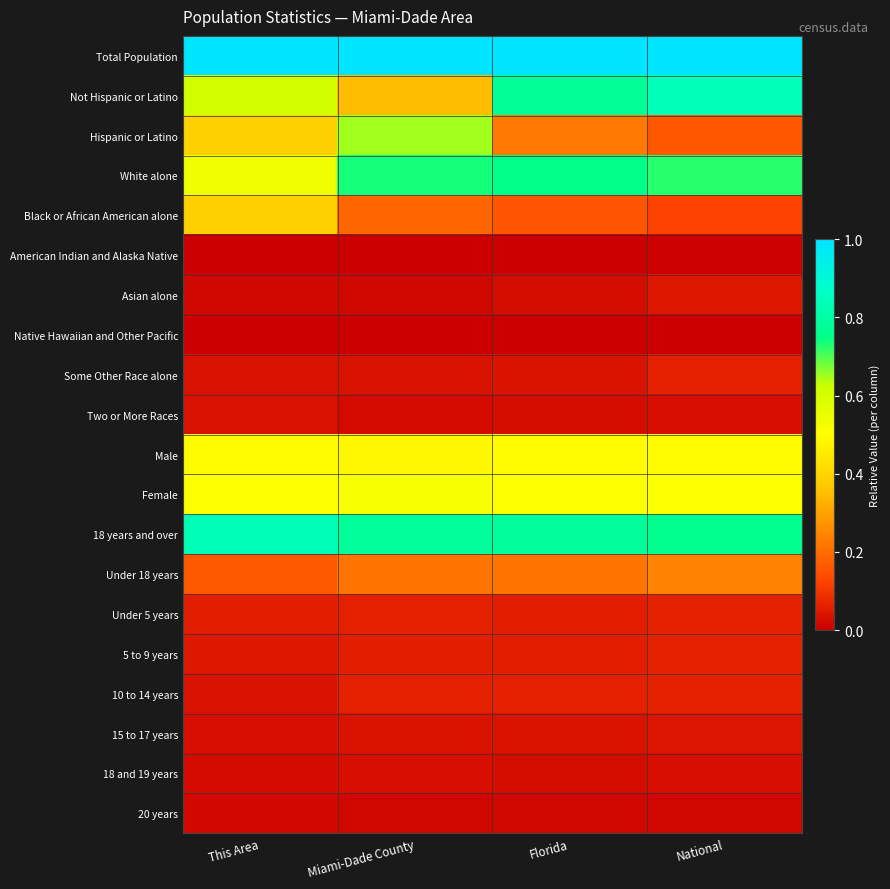

At how many categories does at least one series exceed 0?

4